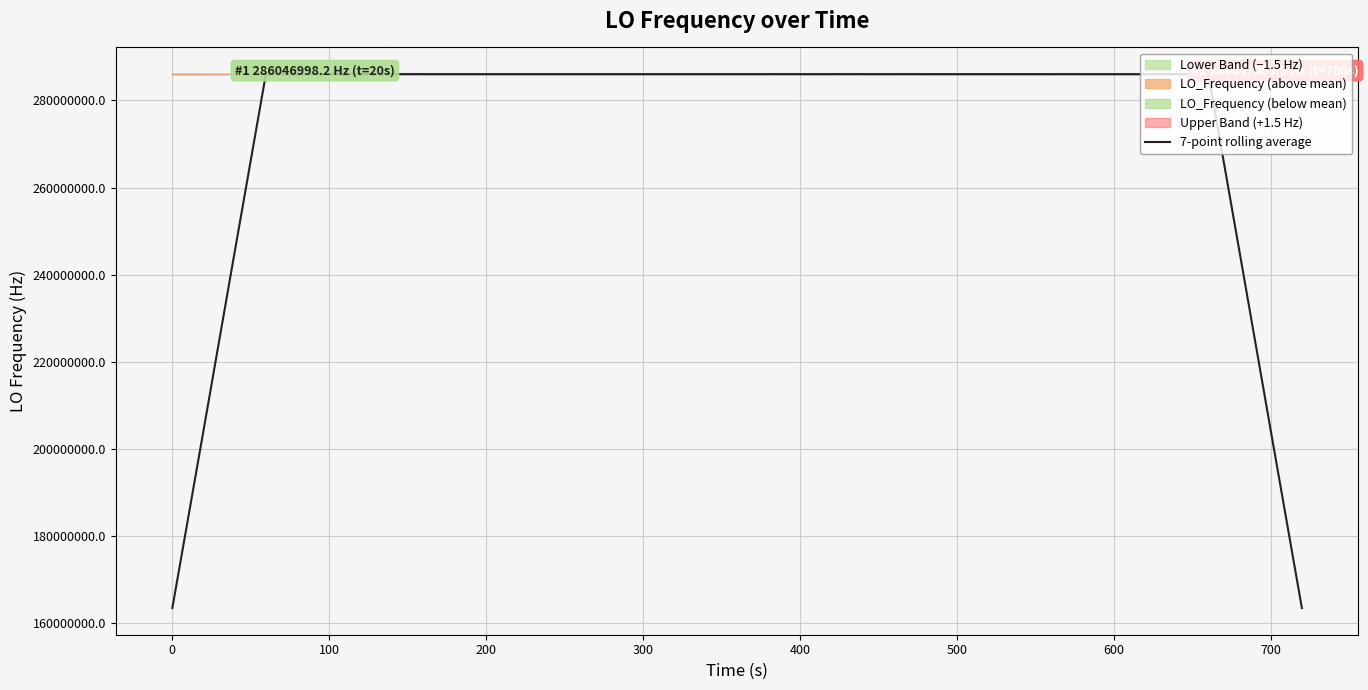

What is the minimum value for 7-point rolling average?

163455428.6